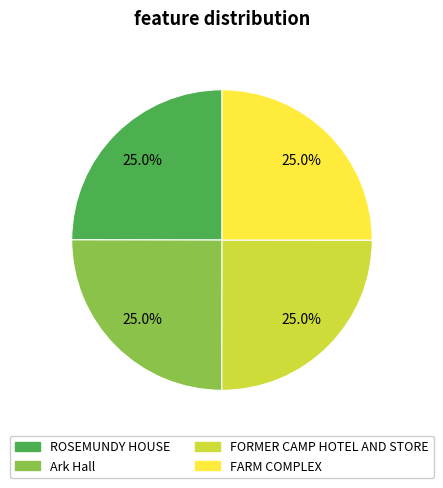

Approximately how many times larger is the value at ROSEMUNDY HOUSE compared to FORMER CAMP HOTEL AND STORE?

1.0